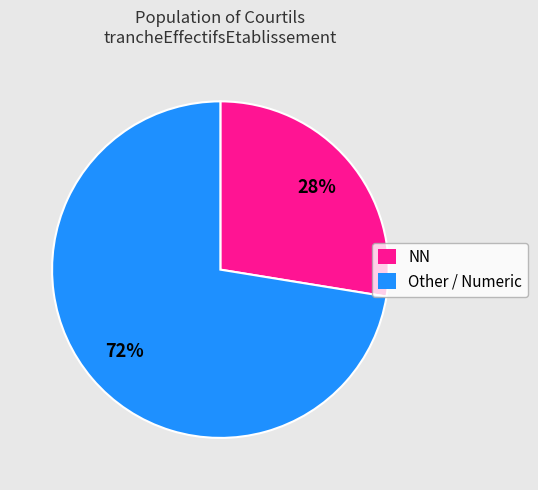

Does any single category account for the majority?

Yes